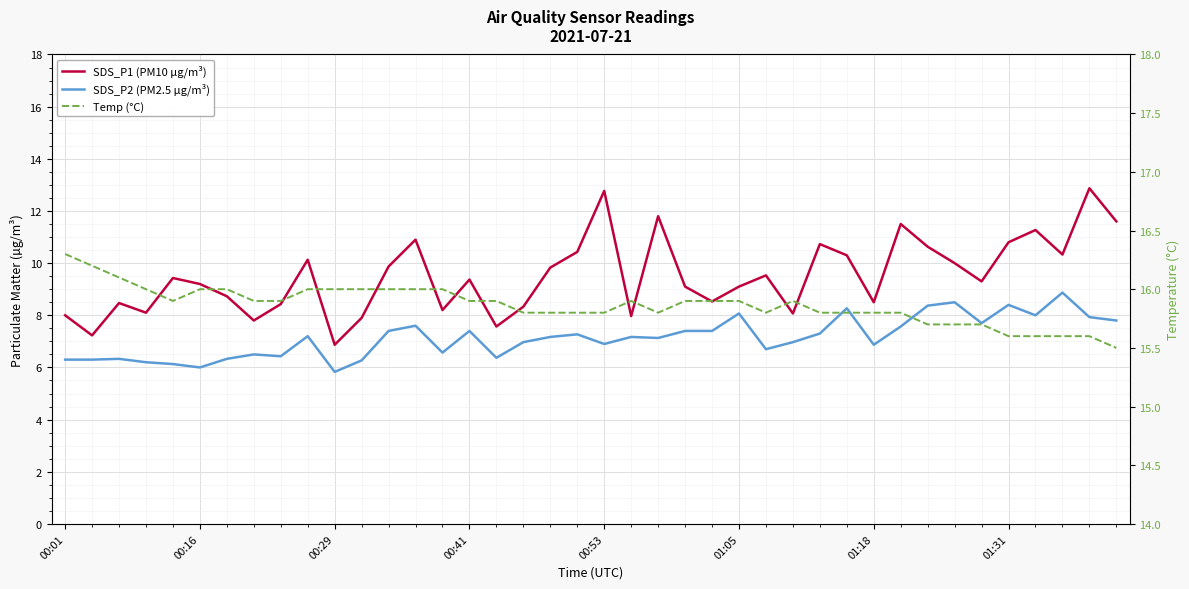

The SDS_P1 (PM10 µg/m³) series shows 3.9 at 18. True or false?

False